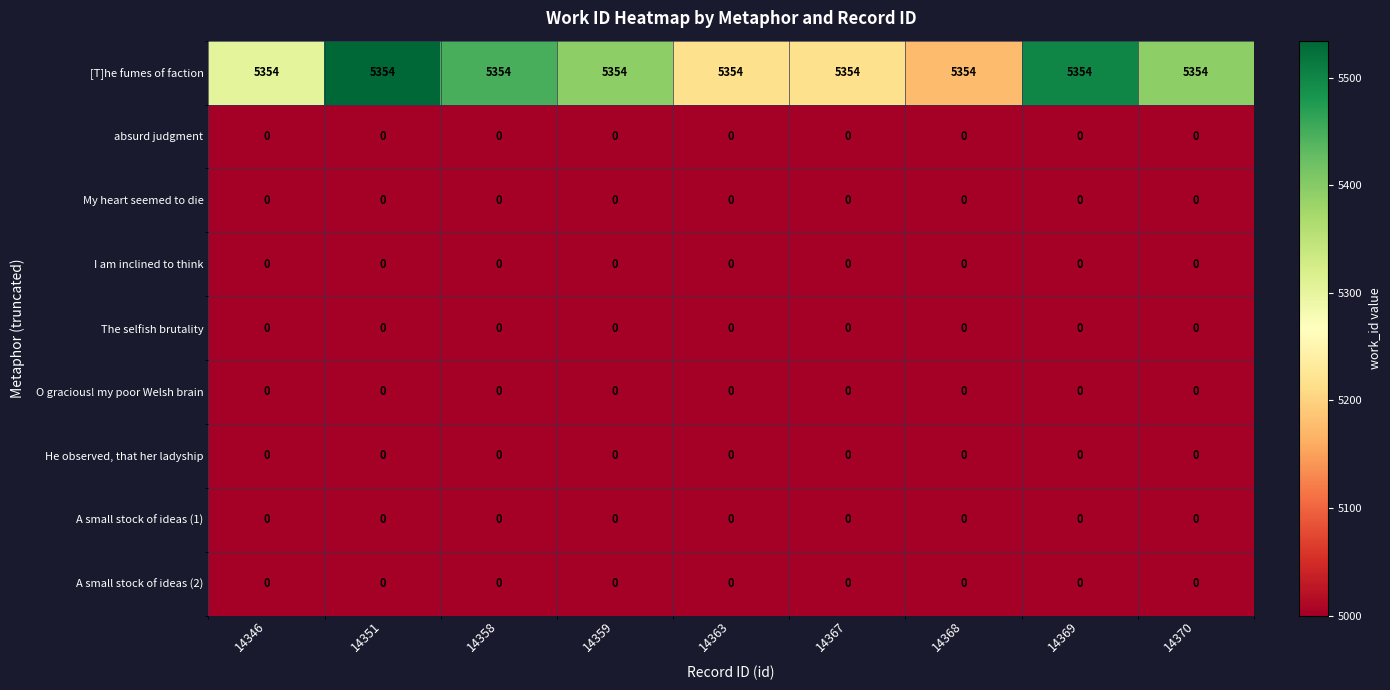

What is the maximum value shown in the chart?

5354